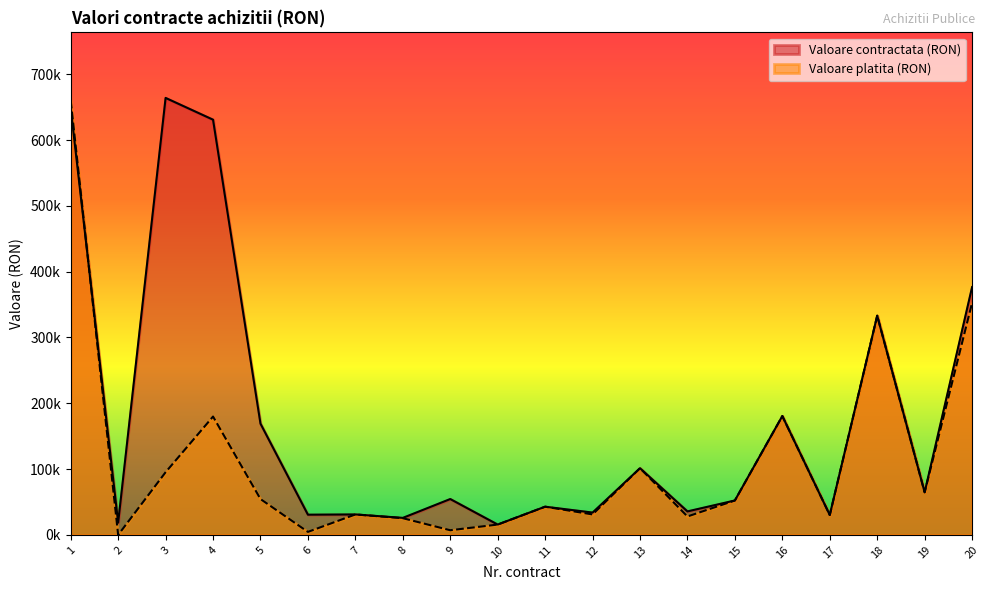

How many lines are shown in the chart?

2